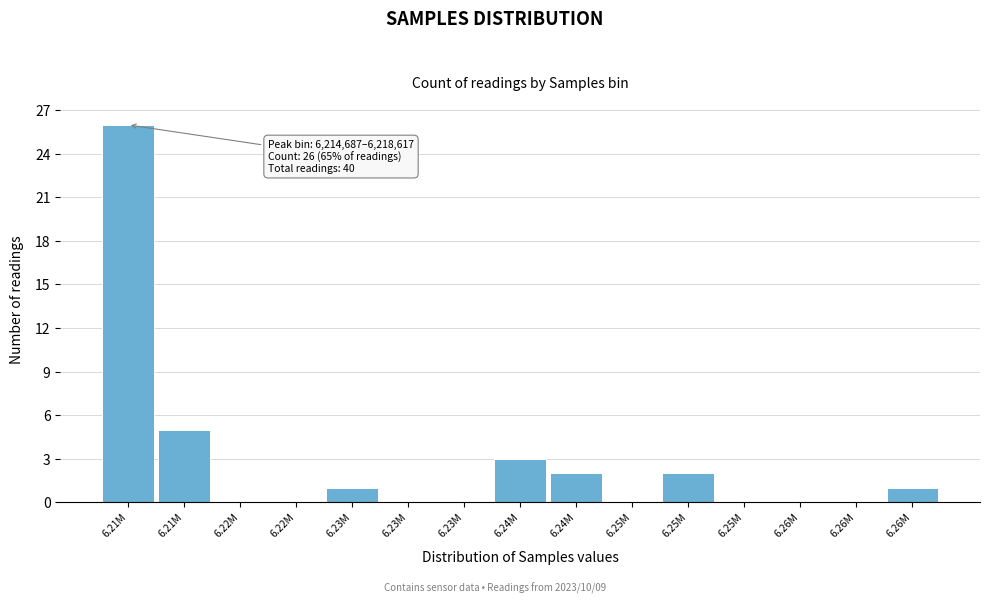

Count the number of categories in the chart.

15